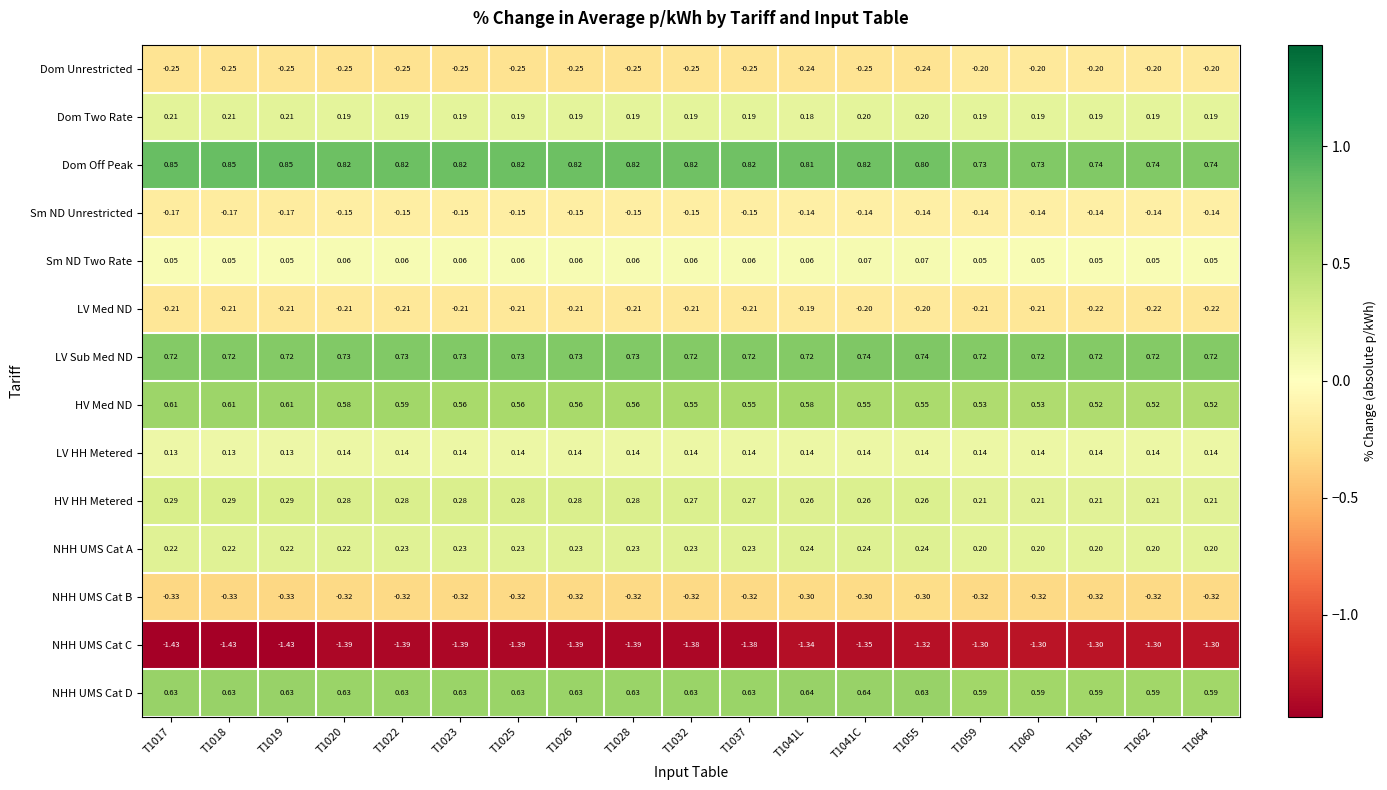

Which series has the largest total across all categories?

Dom Off Peak